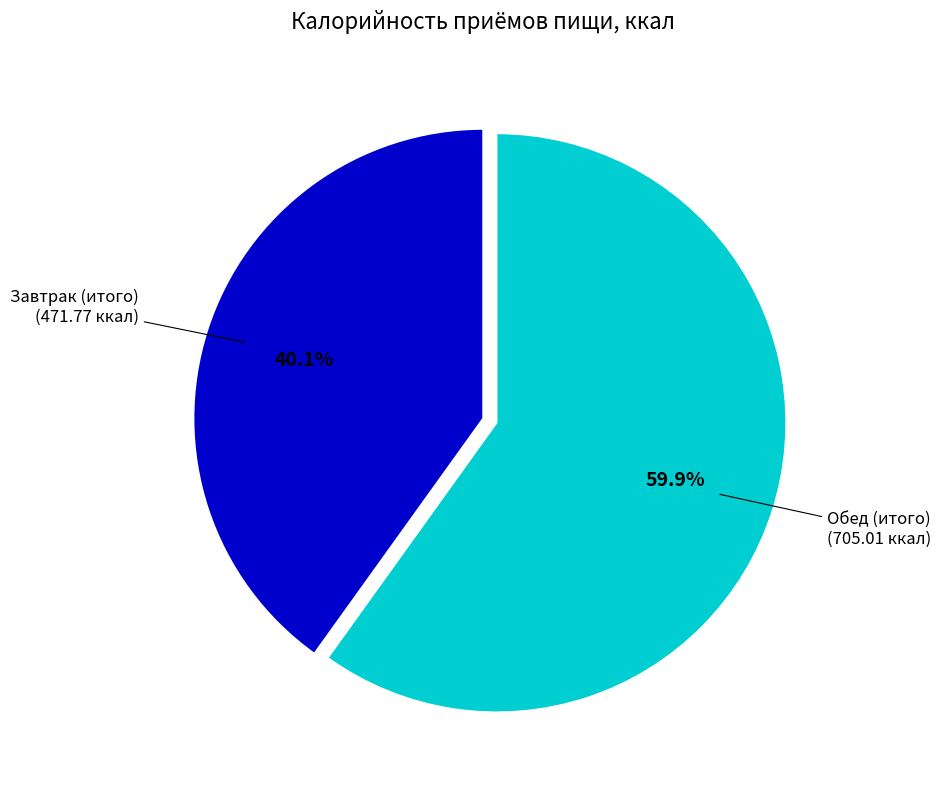

Which has a higher value, Завтрак (итого) or Обед (итого)?

Обед (итого)